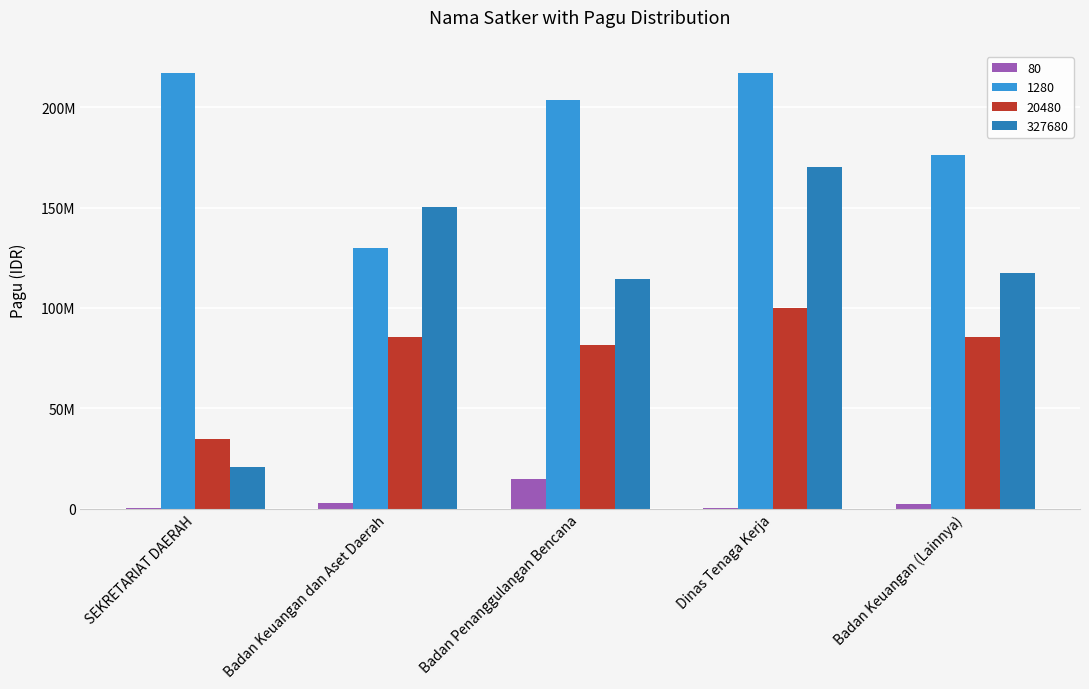

What are all the series names shown in the legend?

80, 1280, 20480, 327680